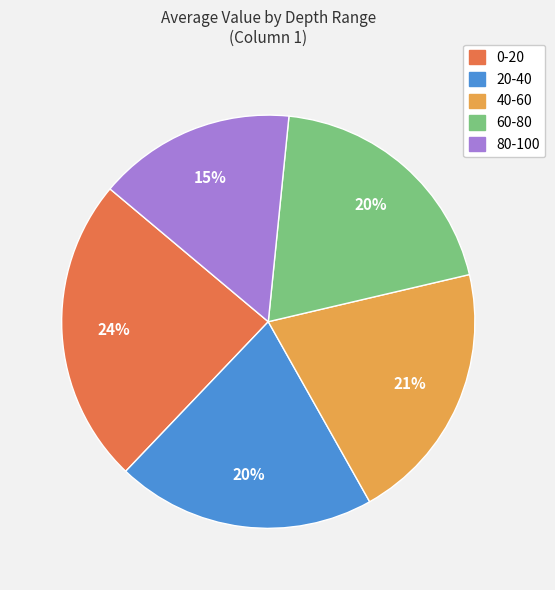

Approximately how many times larger is the value at 80-100 compared to 20-40?

0.8